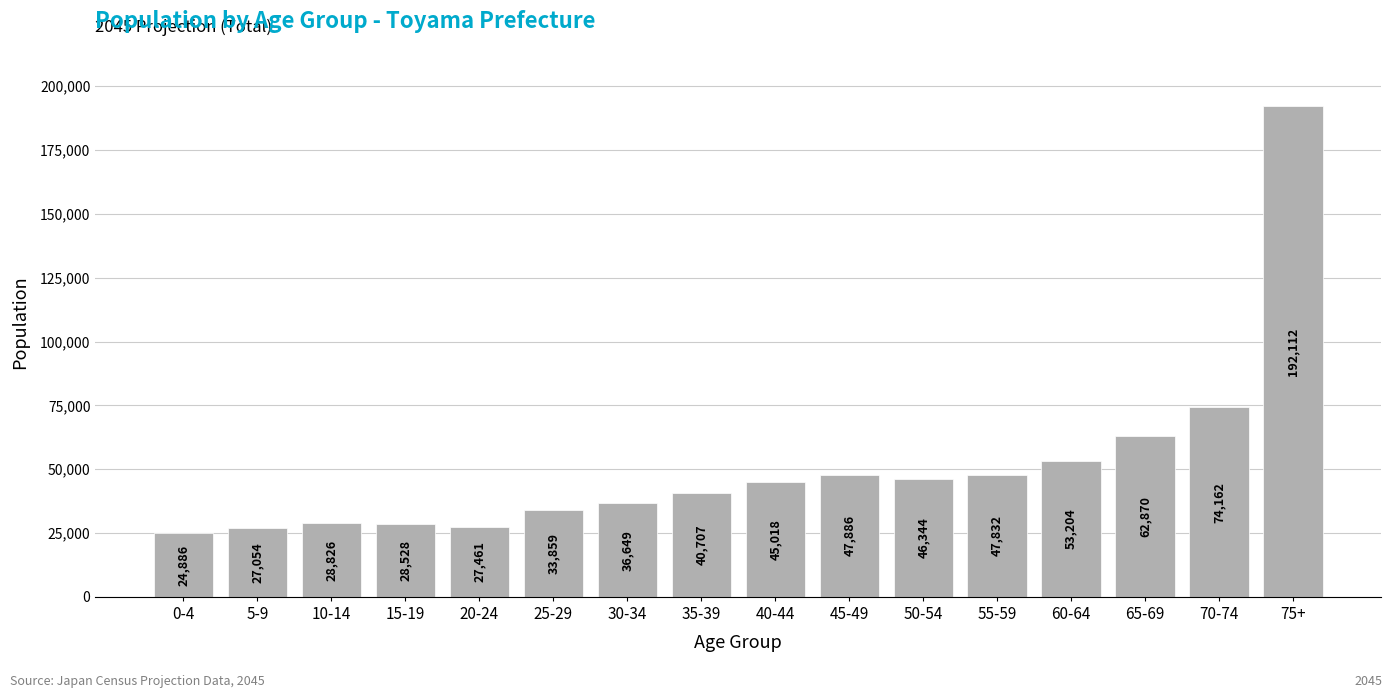

Reading left to right, transcribe all the data shown in this chart.

0-4=24886	5-9=27054	10-14=28826	15-19=28528	20-24=27461	25-29=33859	30-34=36649	35-39=40707	40-44=45018	45-49=47886	50-54=46344	55-59=47832	60-64=53204	65-69=62870	70-74=74162	75+=192112